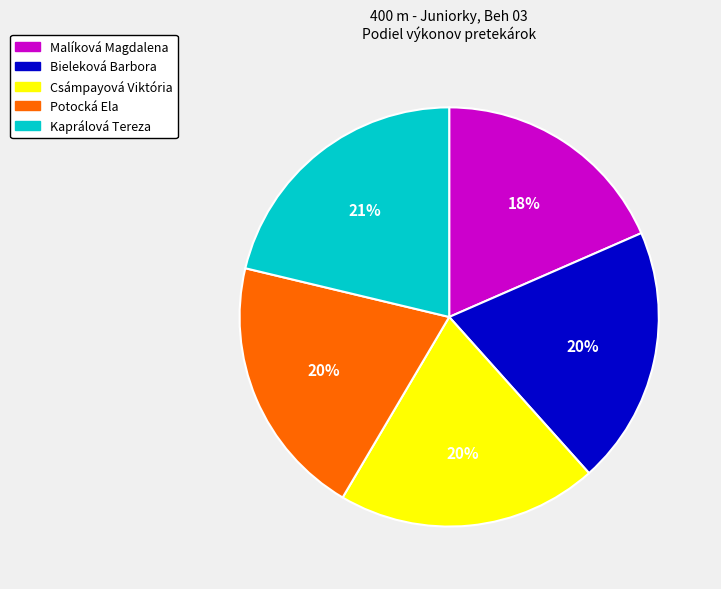

What percentage is the Bieleková Barbora slice, to the nearest percent?

20%